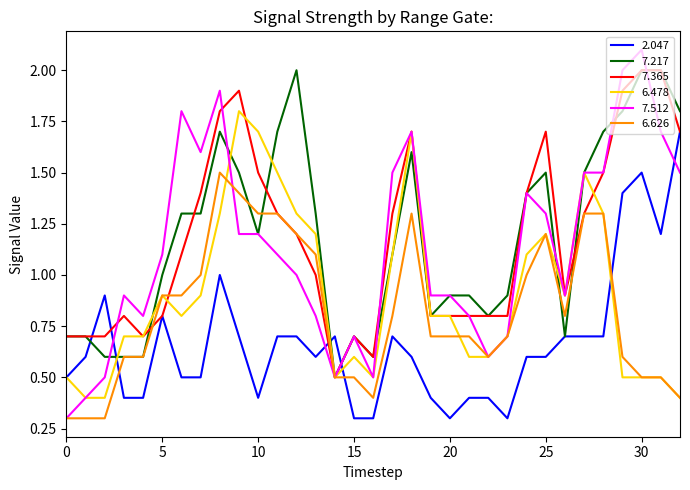

True or false: 7.512 has more than 1 interior local peaks.

True